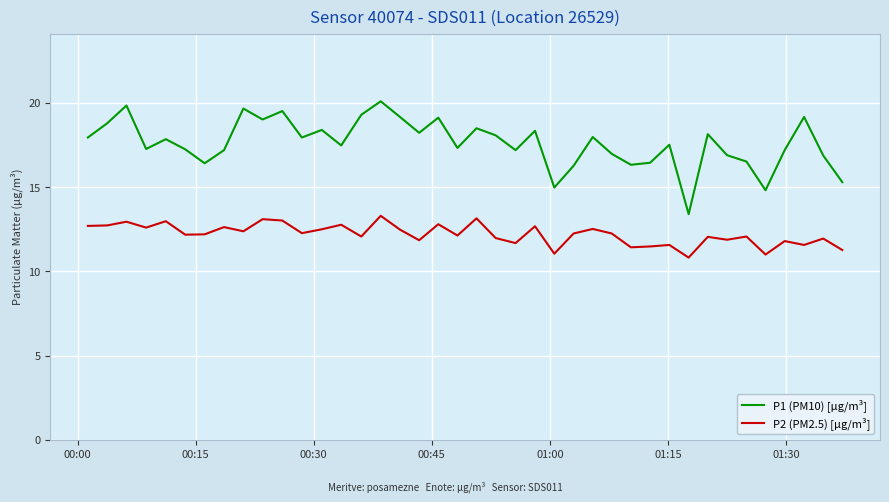

What is the maximum value shown in the chart?

20.1